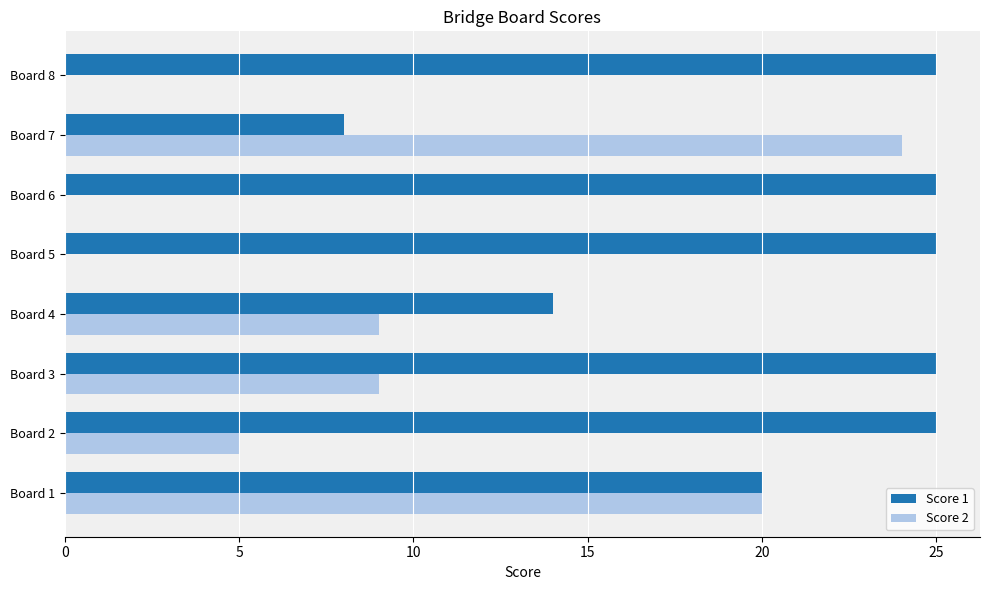

How many series are shown in this chart?

2